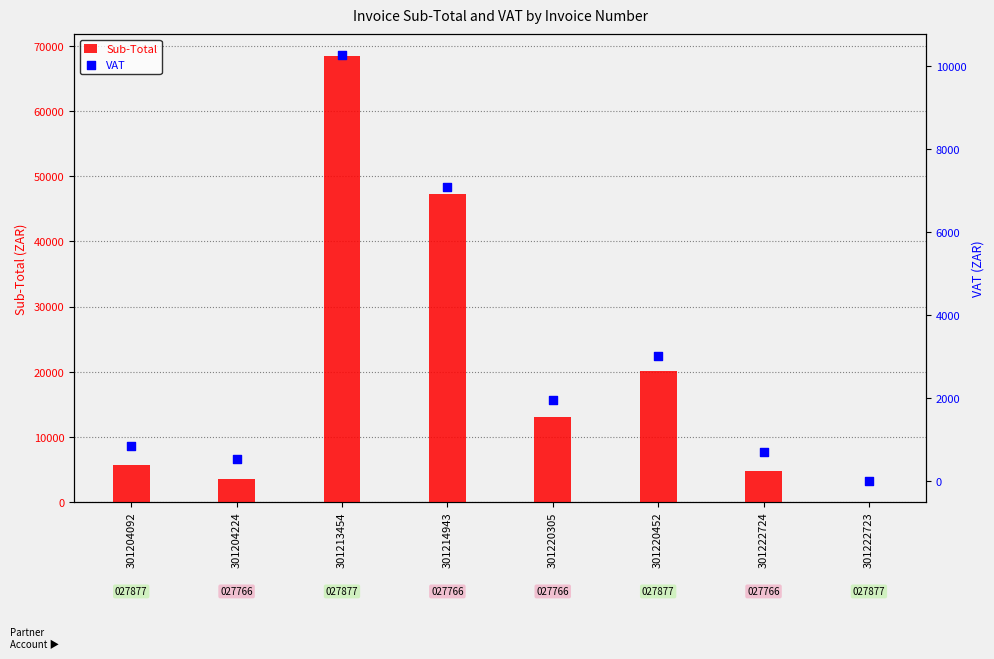

Which series reaches the maximum Y coordinate?

Sub-Total